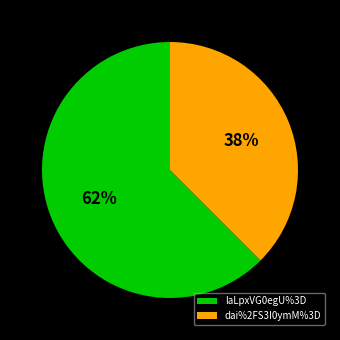

The laLpxVG0egU%3D slice represents 54% of the pie. True or false?

False